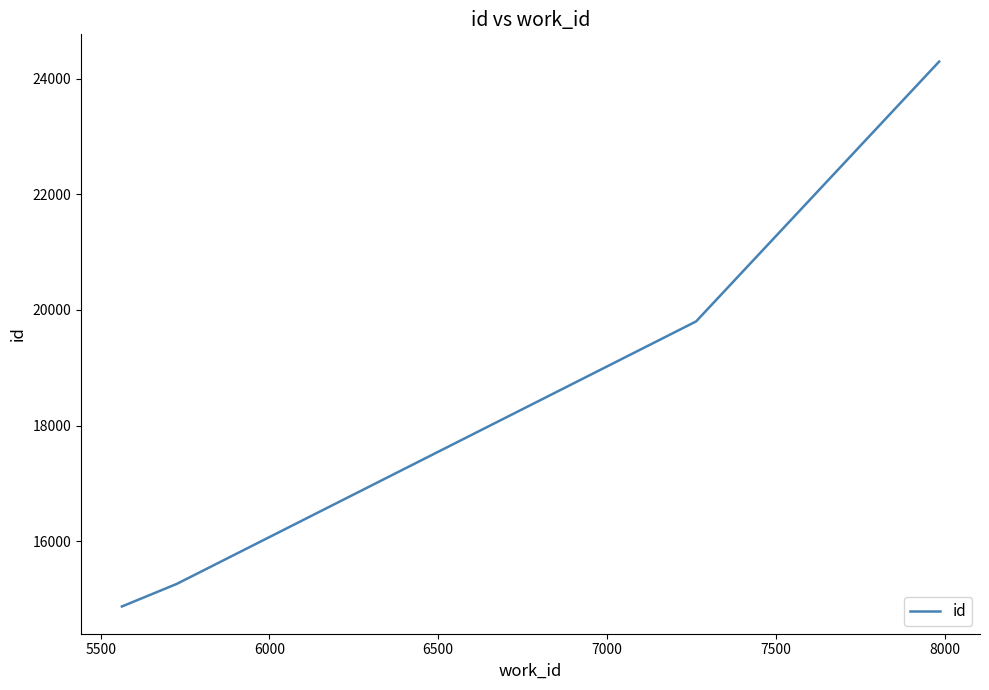

True or false: there are more than 2 points higher than both neighbors.

False